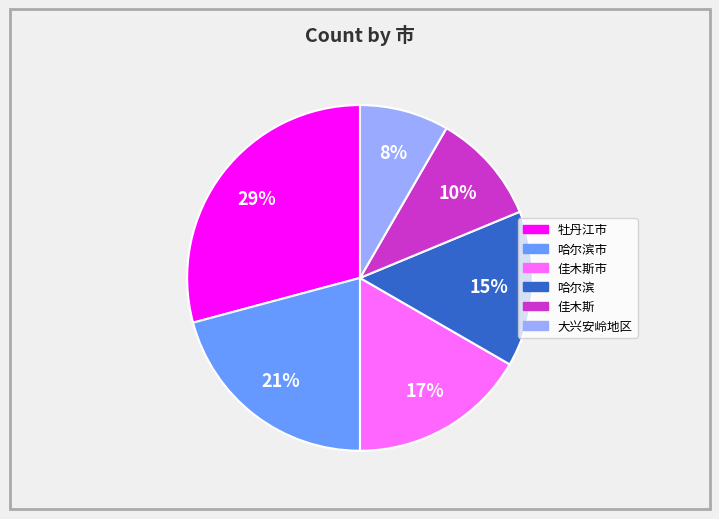

Is there any slice that represents more than half of the pie?

No